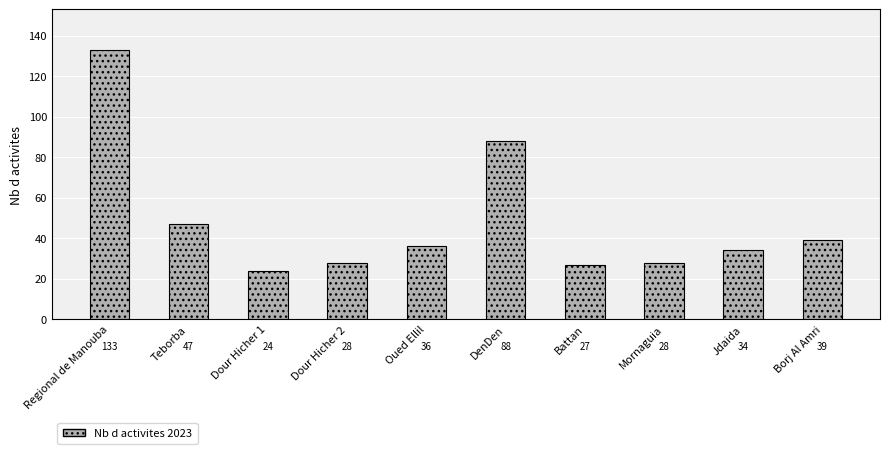

Does the chart contain any negative values?

No